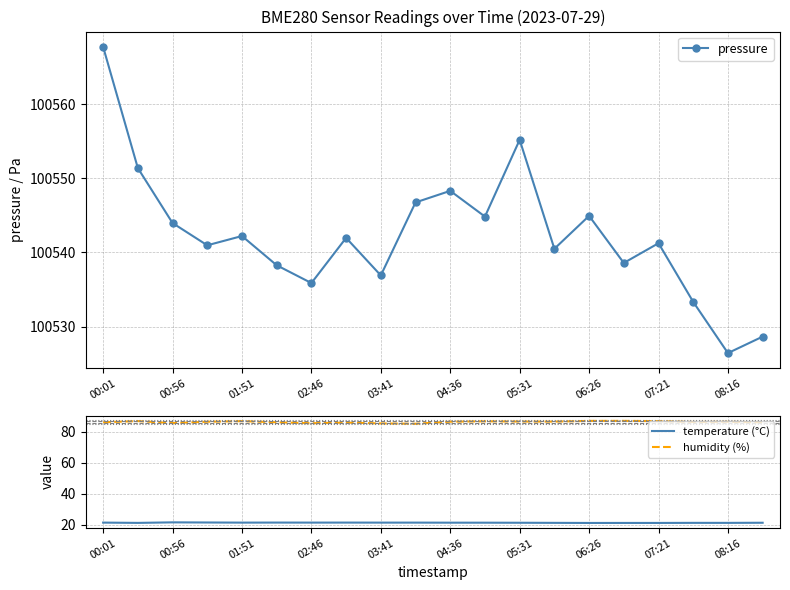

Reading left to right, what are all the values shown in this chart?

pressure: 100567.7	100551.4	100544.0	100541.0	100542.2	100538.3	100535.9	100542.0	100536.9	100546.8	100548.3	100544.8	100555.2	100540.5	100544.9	100538.6	100541.2	100533.3	100526.4	100528.7
temperature (°C): 21.4	21.2	21.5	21.4	21.4	21.4	21.4	21.4	21.4	21.4	21.3	21.3	21.3	21.2	21.1	21.1	21.1	21.2	21.2	21.3
humidity (%): 86.3	87.1	85.8	86.7	87.0	86.3	85.7	86.1	85.5	85.3	86.7	86.9	86.8	86.7	87.2	87.2	87.0	86.5	86.6	86.2